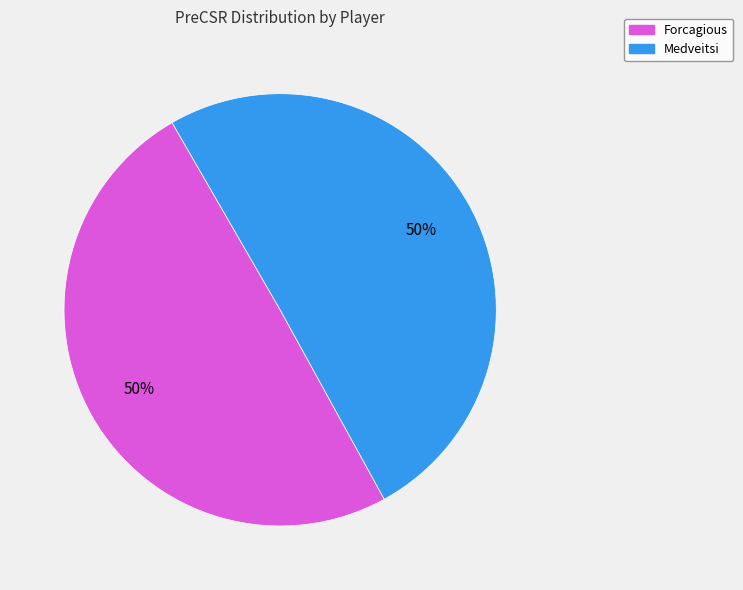

To the nearest percent, what is the combined percentage of Forcagious and Medveitsi?

100%